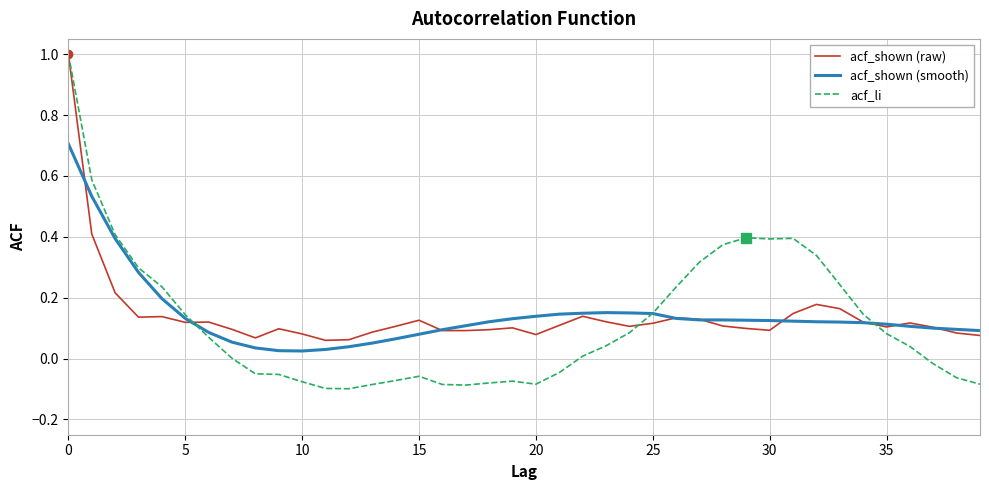

What is the maximum value for acf_shown (raw)?

1.0